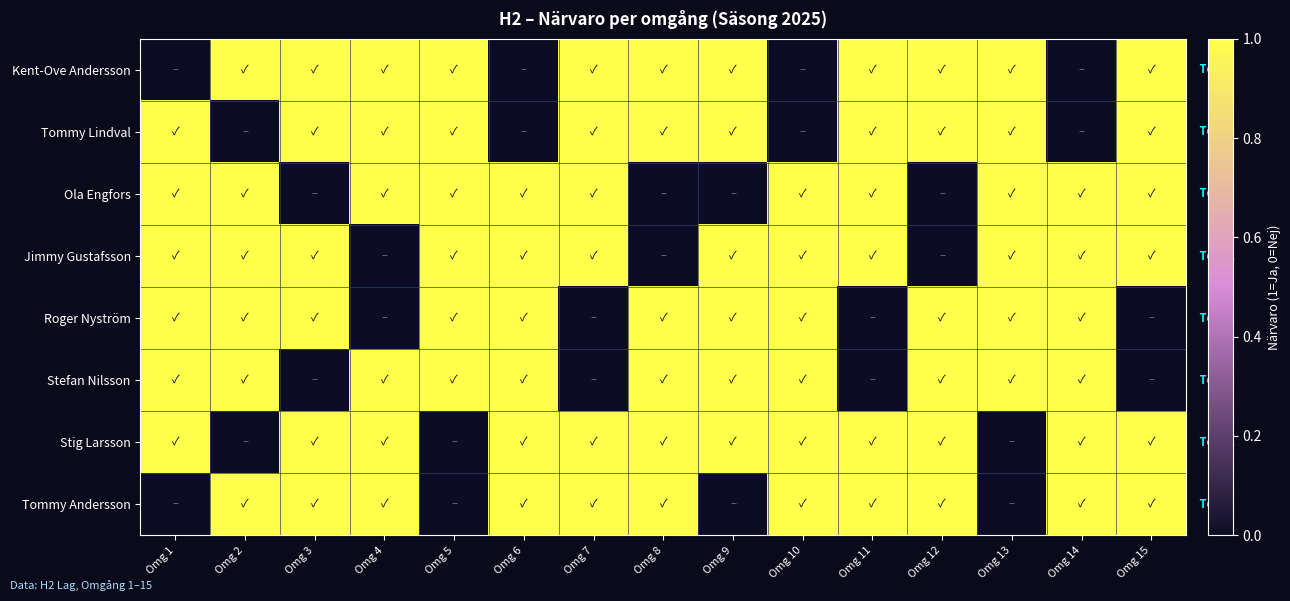

At Omg 2, list the series in order from largest to smallest.

Kent-Ove Andersson, Ola Engfors, Jimmy Gustafsson, Roger Nyström, Stefan Nilsson, Tommy Andersson, Tommy Lindval, Stig Larsson